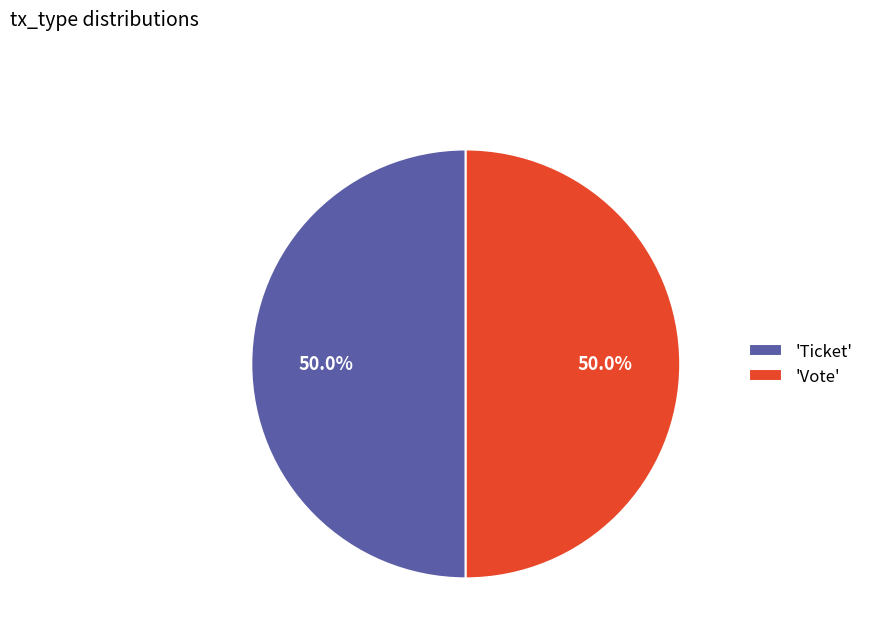

Approximately how many times larger is the value at 'Ticket' compared to 'Vote'?

1.0